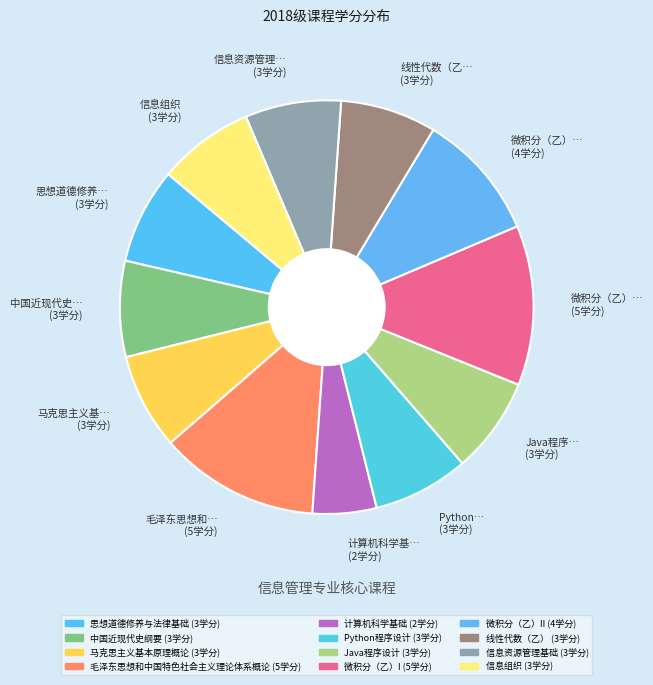

How many segments does this pie chart have?

12